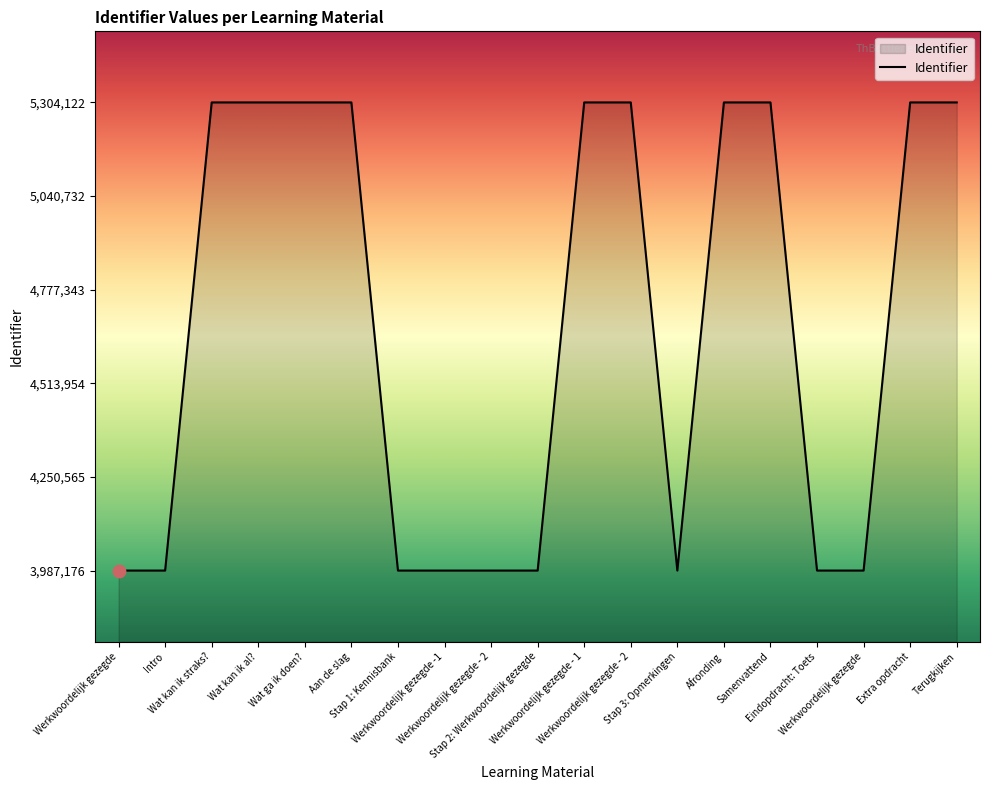

Is this an area chart (filled region under the line)?

Yes